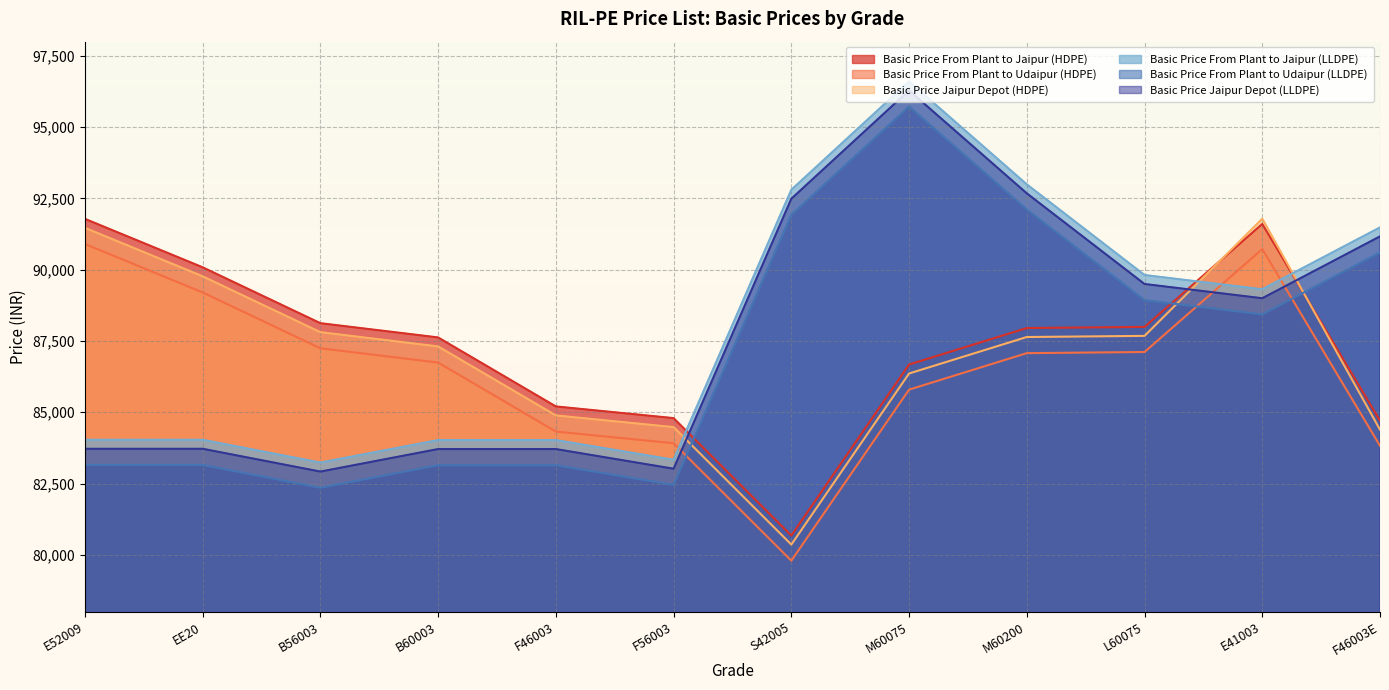

Is it true that Basic Price From Plant to Udaipur (HDPE) equals 25651 at F56003?

False